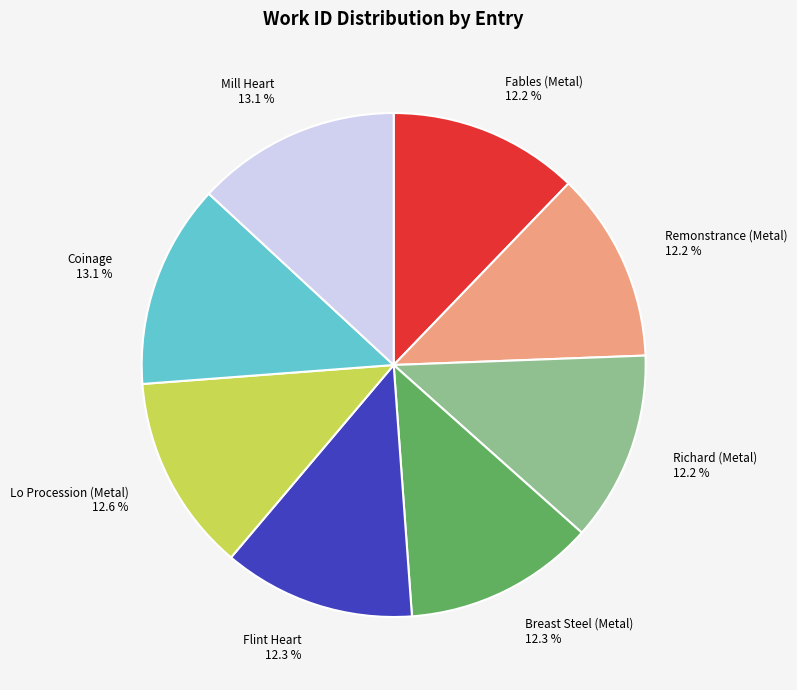

Is there a majority slice in this chart?

No